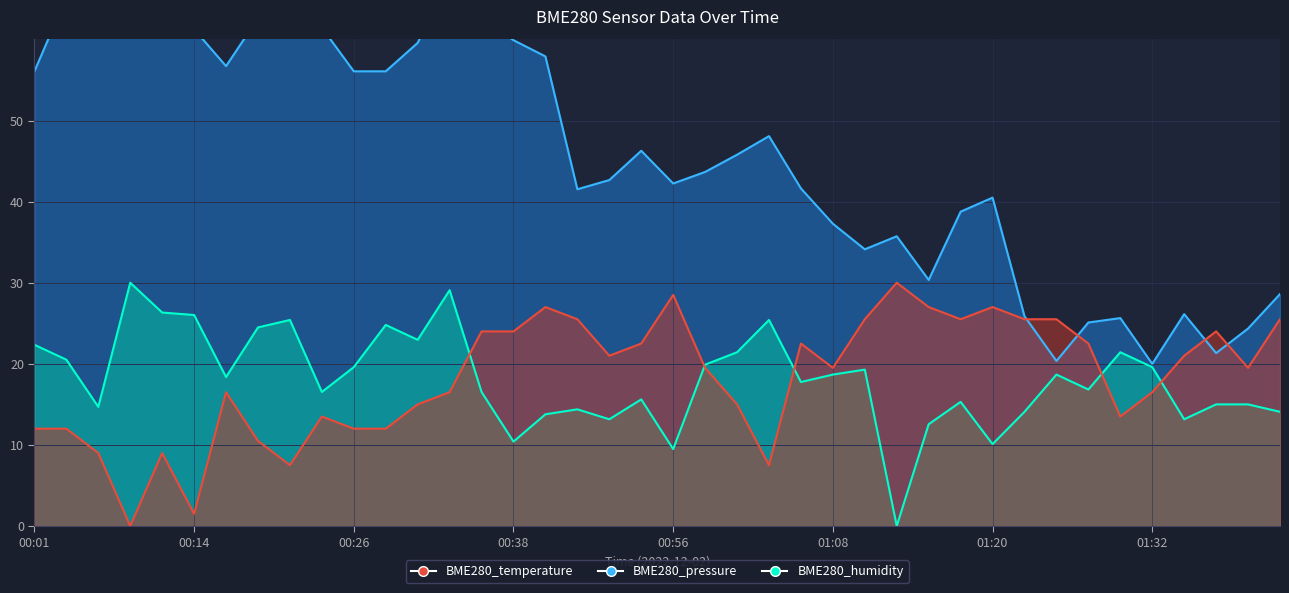

Between which two adjacent categories do BME280_humidity and BME280_temperature first intersect?

00:33 and 00:36